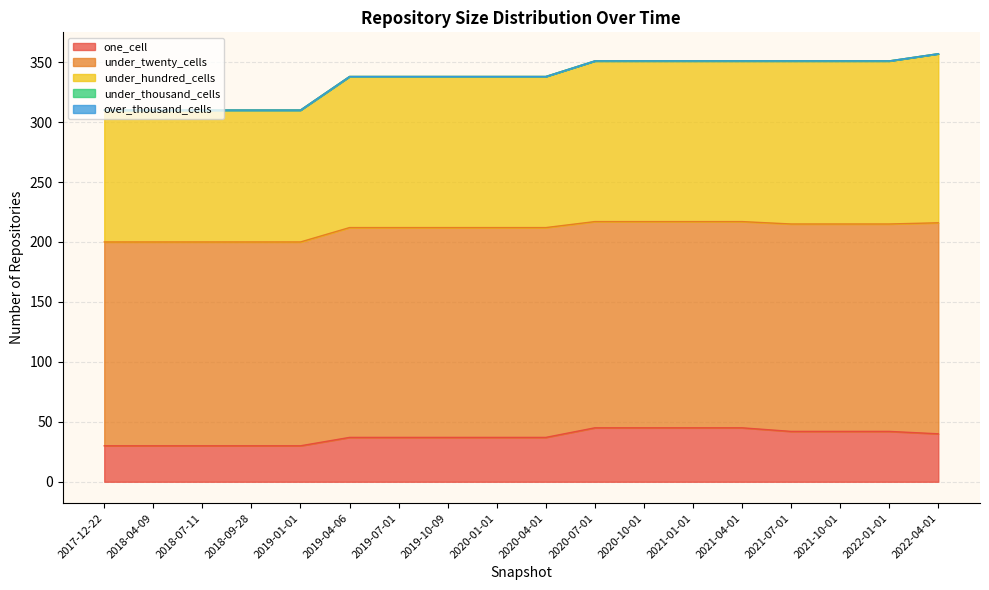

Reading left to right, extract all data points from this chart.

one_cell: 2017-12-22=30	2018-04-09=30	2018-07-11=30	2018-09-28=30	2019-01-01=30	2019-04-06=37	2019-07-01=37	2019-10-09=37	2020-01-01=37	2020-04-01=37	2020-07-01=45	2020-10-01=45	2021-01-01=45	2021-04-01=45	2021-07-01=42	2021-10-01=42	2022-01-01=42	2022-04-01=40
under_twenty_cells: 2017-12-22=170	2018-04-09=170	2018-07-11=170	2018-09-28=170	2019-01-01=170	2019-04-06=175	2019-07-01=175	2019-10-09=175	2020-01-01=175	2020-04-01=175	2020-07-01=172	2020-10-01=172	2021-01-01=172	2021-04-01=172	2021-07-01=173	2021-10-01=173	2022-01-01=173	2022-04-01=176
under_hundred_cells: 2017-12-22=110	2018-04-09=110	2018-07-11=110	2018-09-28=110	2019-01-01=110	2019-04-06=126	2019-07-01=126	2019-10-09=126	2020-01-01=126	2020-04-01=126	2020-07-01=134	2020-10-01=134	2021-01-01=134	2021-04-01=134	2021-07-01=136	2021-10-01=136	2022-01-01=136	2022-04-01=141
under_thousand_cells: 2017-12-22=0	2018-04-09=0	2018-07-11=0	2018-09-28=0	2019-01-01=0	2019-04-06=0	2019-07-01=0	2019-10-09=0	2020-01-01=0	2020-04-01=0	2020-07-01=0	2020-10-01=0	2021-01-01=0	2021-04-01=0	2021-07-01=0	2021-10-01=0	2022-01-01=0	2022-04-01=0
over_thousand_cells: 2017-12-22=0	2018-04-09=0	2018-07-11=0	2018-09-28=0	2019-01-01=0	2019-04-06=0	2019-07-01=0	2019-10-09=0	2020-01-01=0	2020-04-01=0	2020-07-01=0	2020-10-01=0	2021-01-01=0	2021-04-01=0	2021-07-01=0	2021-10-01=0	2022-01-01=0	2022-04-01=0